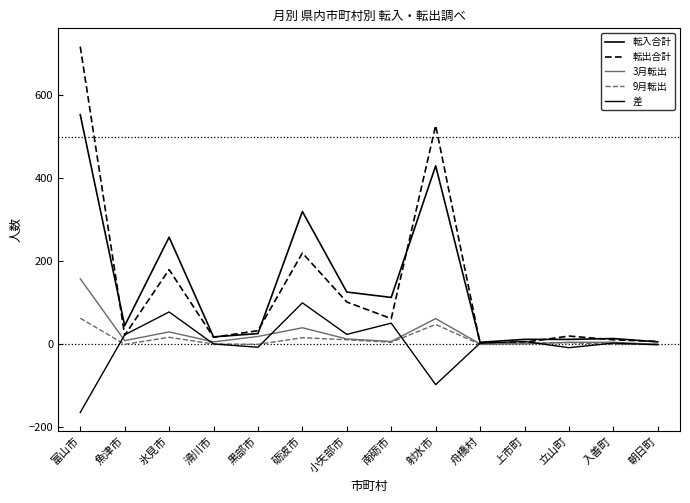

Rank the series by their maximum value, from highest to lowest.

転出合計, 転入合計, 3月転出, 差, 9月転出